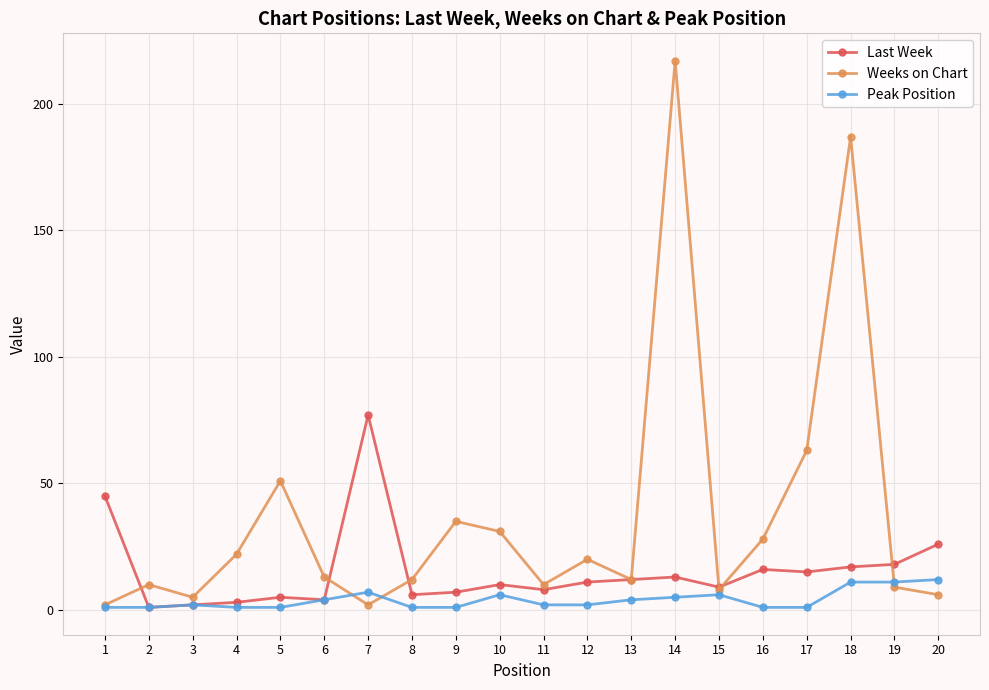

Between 5 and 18, which series saw the biggest shift?

Weeks on Chart